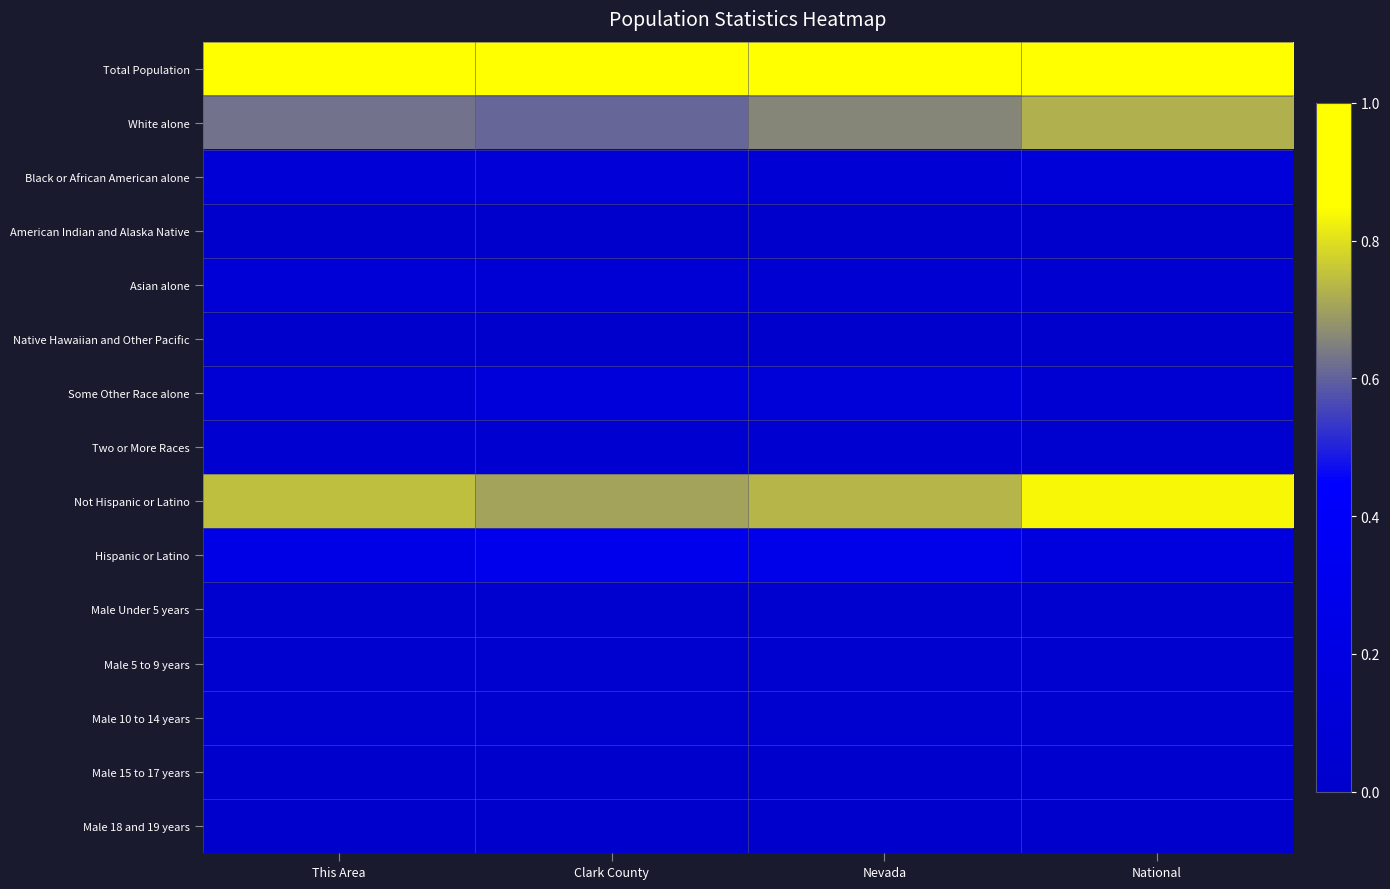

What is the spread (max minus min) of values at National?

1.0